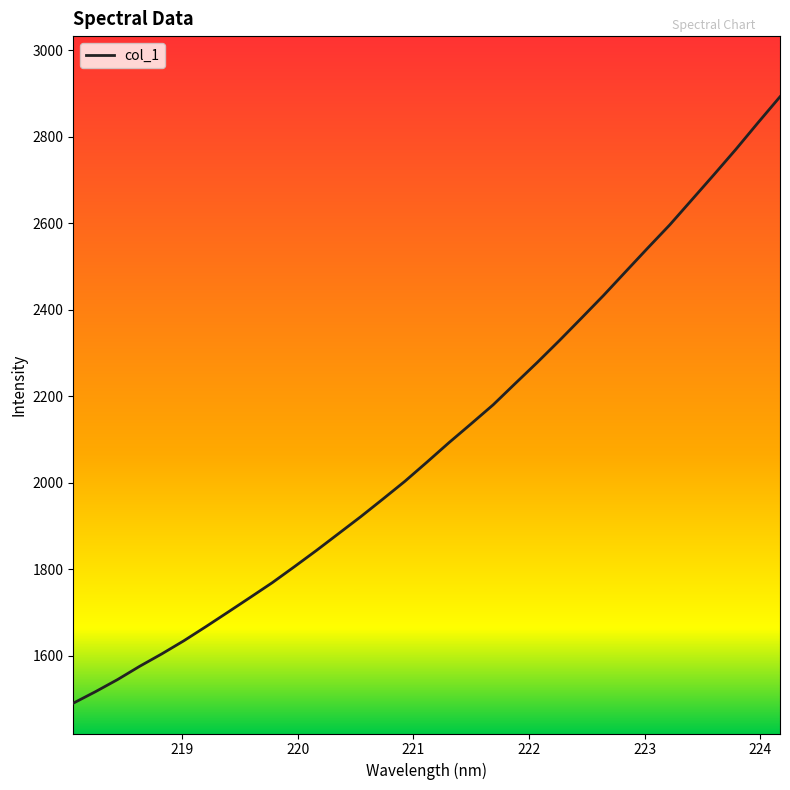

Reading left to right, extract all data points from this chart.

1490.3	1516.8	1544.8	1575.5	1604.2	1634.6	1667.3	1700.9	1734.8	1768.9	1805.8	1843.4	1882.3	1921.3	1962.0	2003.2	2047.5	2092.7	2136.1	2180.1	2229.4	2278.2	2328.7	2380.6	2433.0	2487.8	2542.4	2596.1	2654.0	2712.0	2770.9	2832.2	2892.5